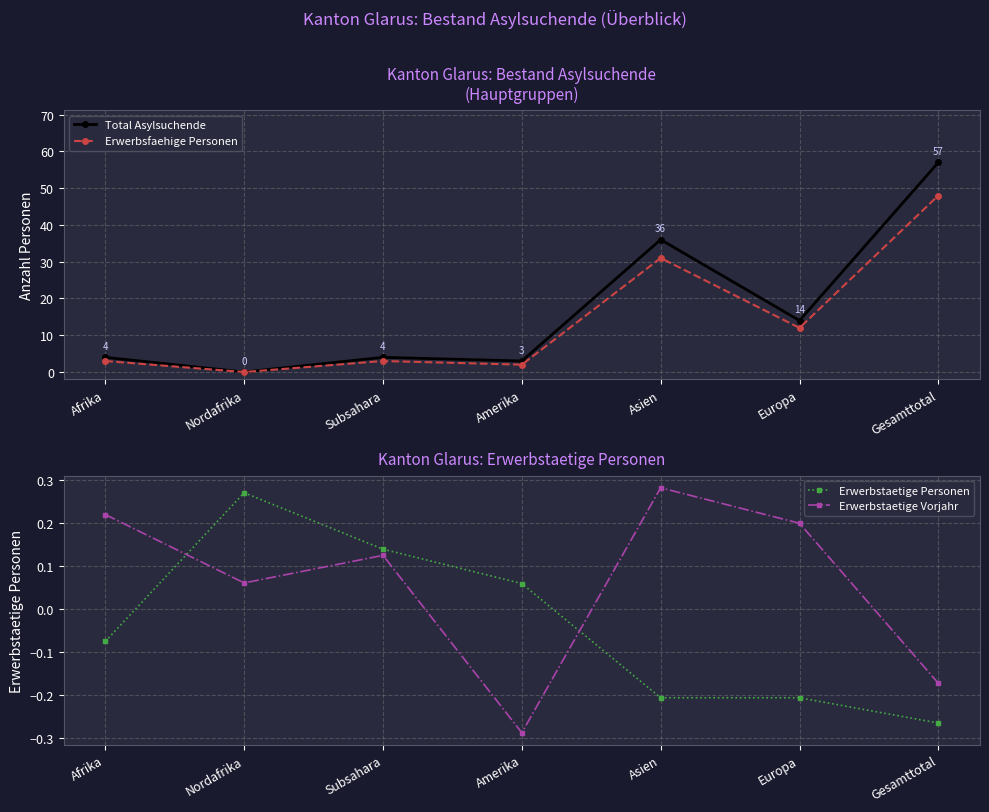

Which series has the widest spread of values?

Total Asylsuchende